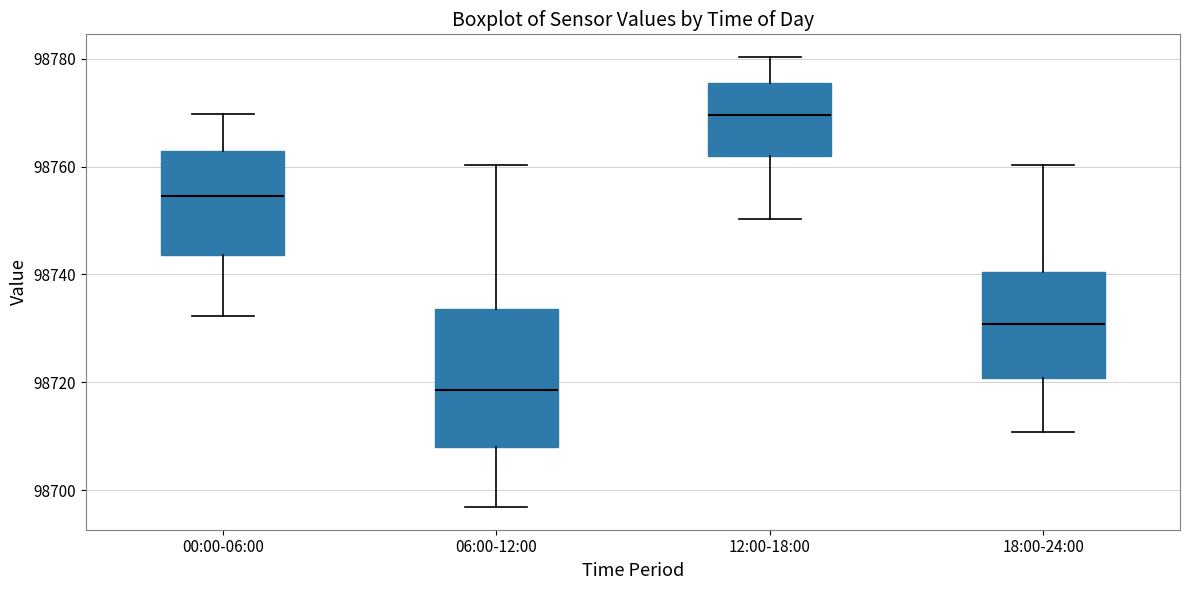

Reading left to right, transcribe this box plot: for each box, give where its median line is, the range the box spans, and where its two whiskers end, as read against the y-axis. The values are not printed on the chart, so give them approximately, as read against the axis.

00:00-06:00: median 98754, box 98744 to 98762, whiskers 98732 to 98770
06:00-12:00: median 98718, box 98708 to 98734, whiskers 98696 to 98760
12:00-18:00: median 98770, box 98762 to 98776, whiskers 98750 to 98780
18:00-24:00: median 98730, box 98720 to 98740, whiskers 98710 to 98760